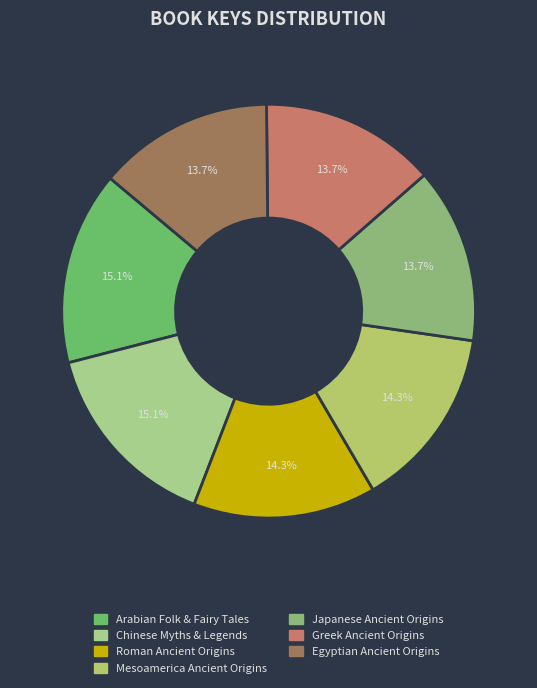

What is the ratio of the value at Greek Ancient Origins to the value at Mesoamerica Ancient Origins?

1.0